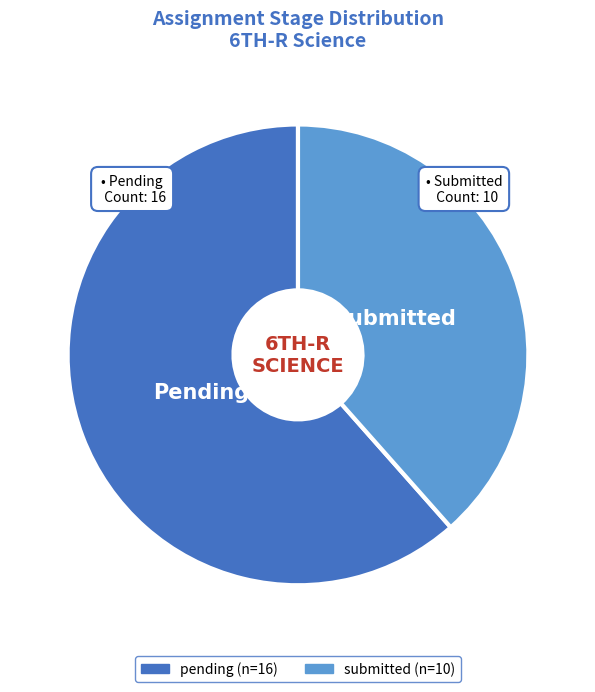

How many slices are in this pie chart?

2